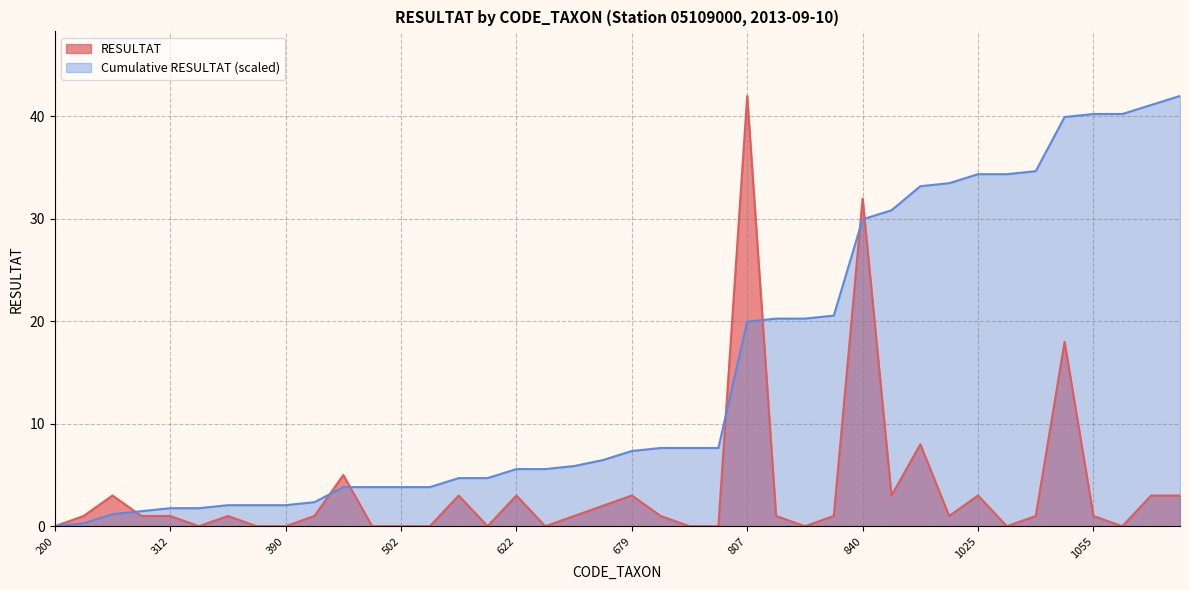

What is the greatest value displayed?

42.0